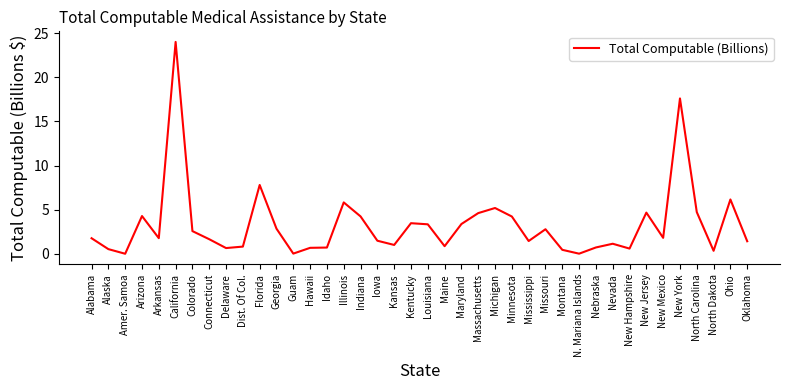

The value at Illinois is 5.8. True or false?

True